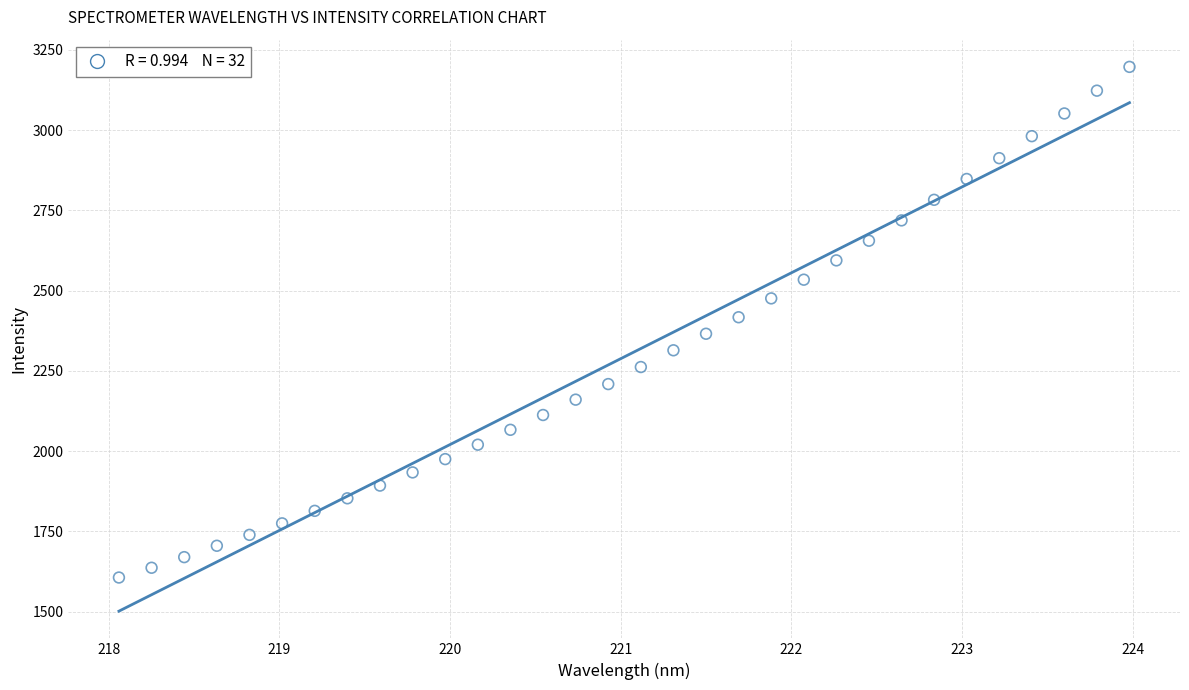

What is the range of Y values (max minus min)?

1591.1